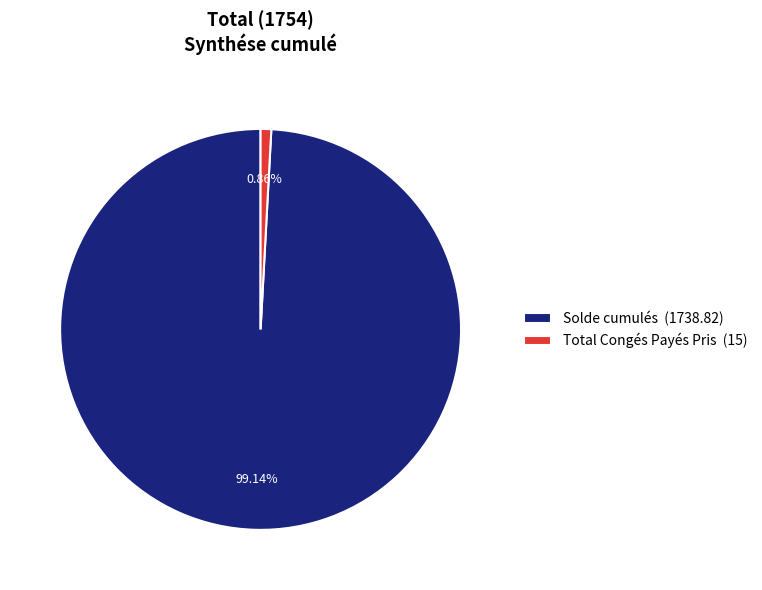

What portion of the pie excludes Solde cumulés?

0.9%